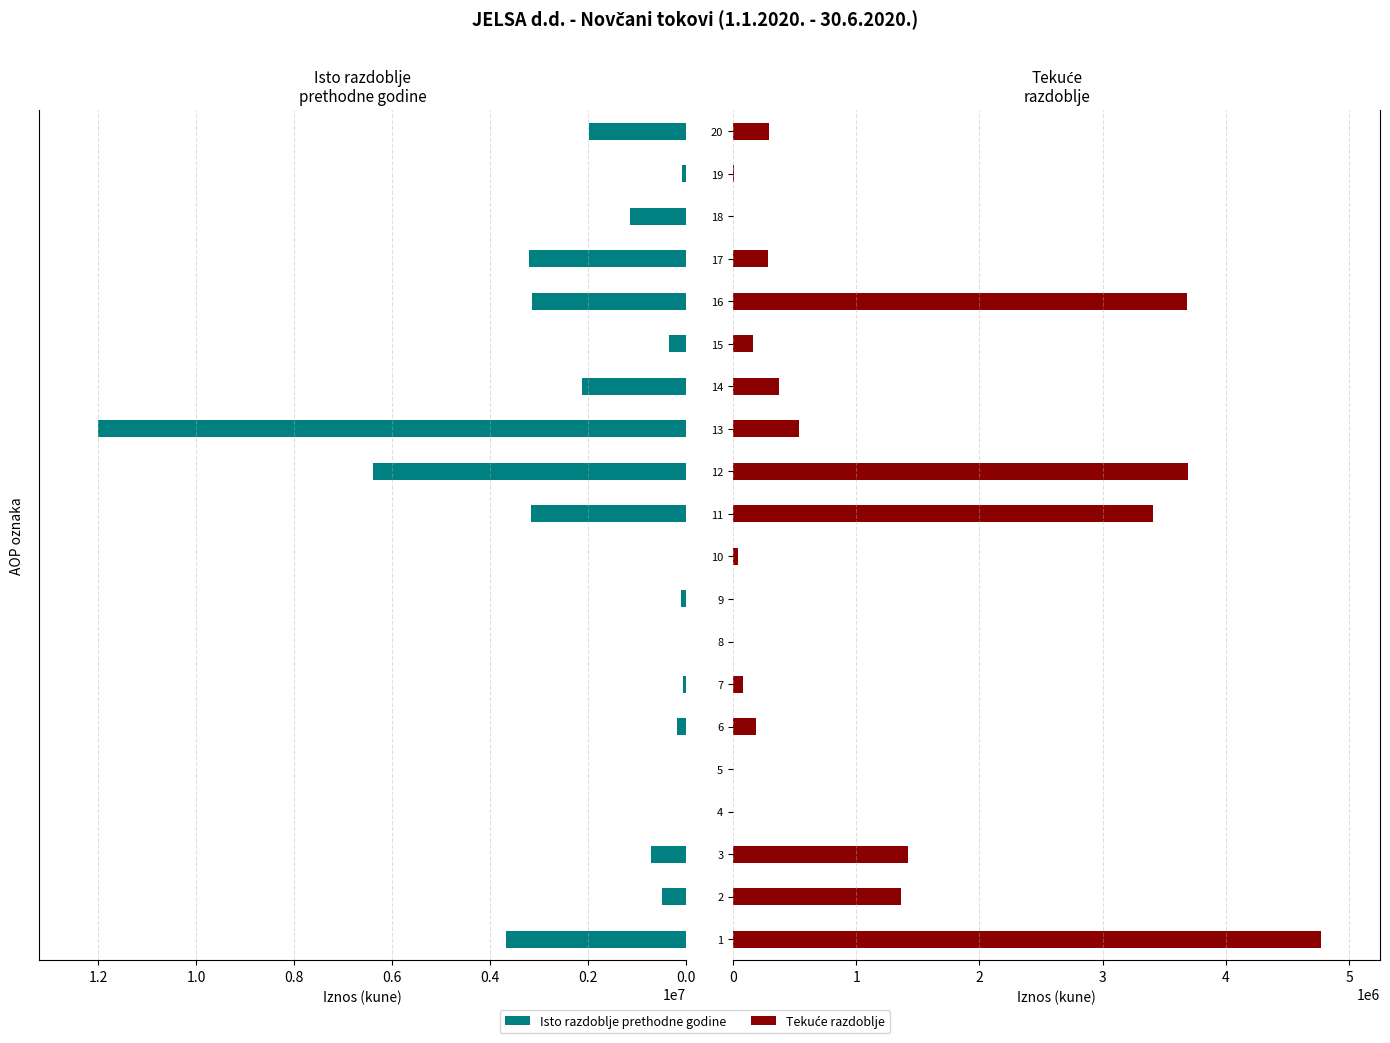

Rank the series by their average value, from highest to lowest.

Isto razdoblje prethodne godine, Tekuće razdoblje